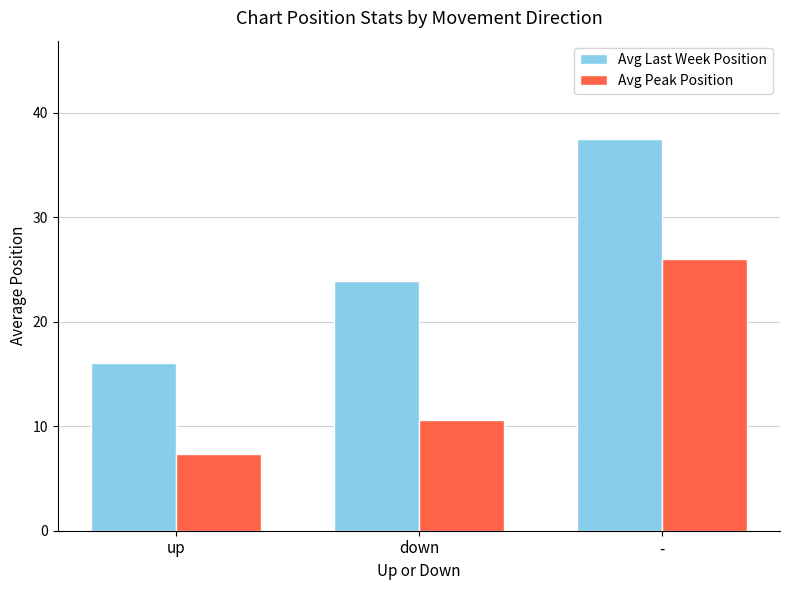

True or false: Avg Last Week Position has a value of 16.0 at up.

True